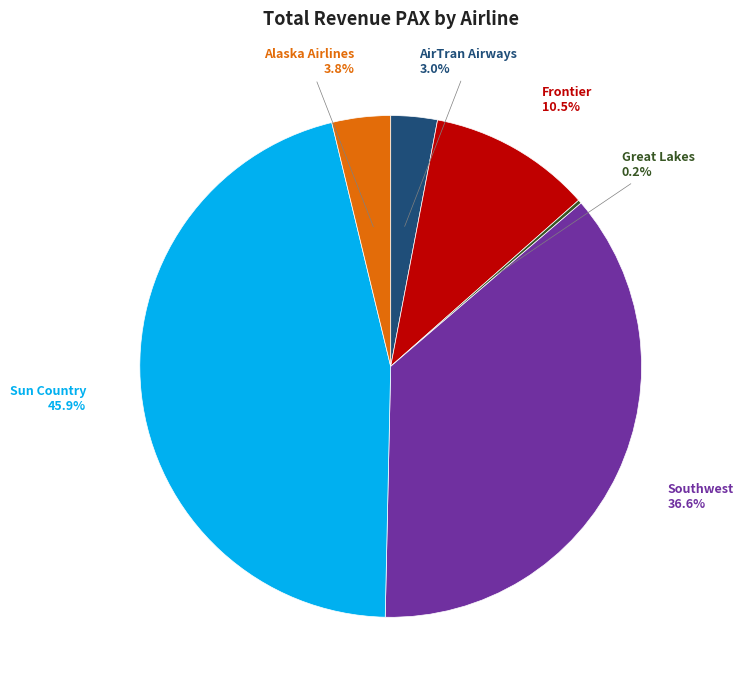

Is there a majority slice in this chart?

No